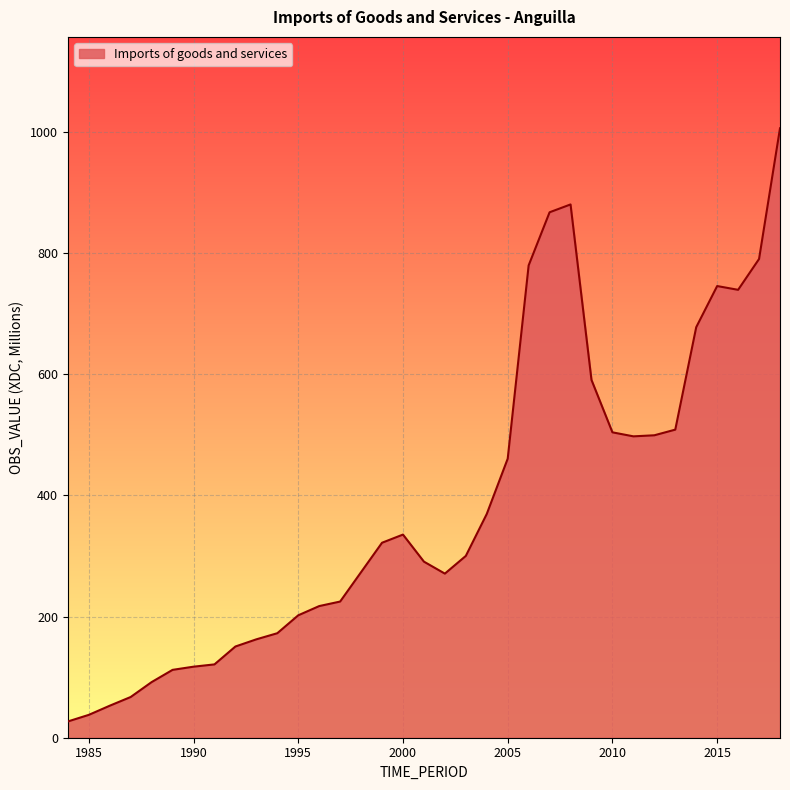

What is the difference between the maximum and minimum values?

978.8